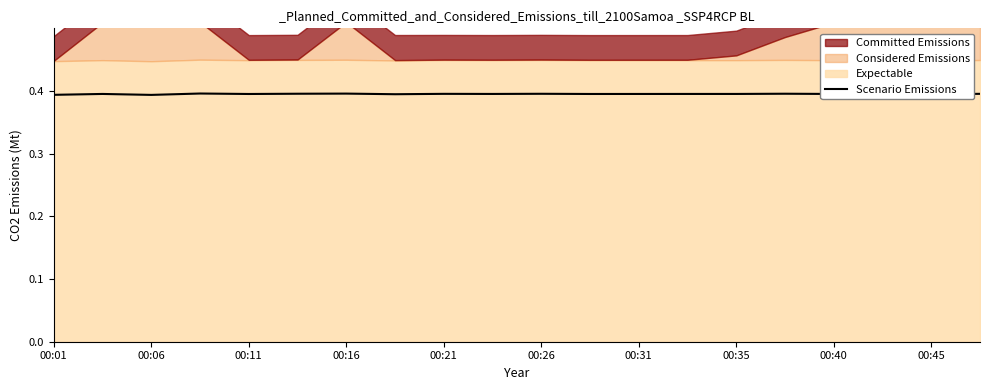

What is the value of the 14th point from the left?

0.4